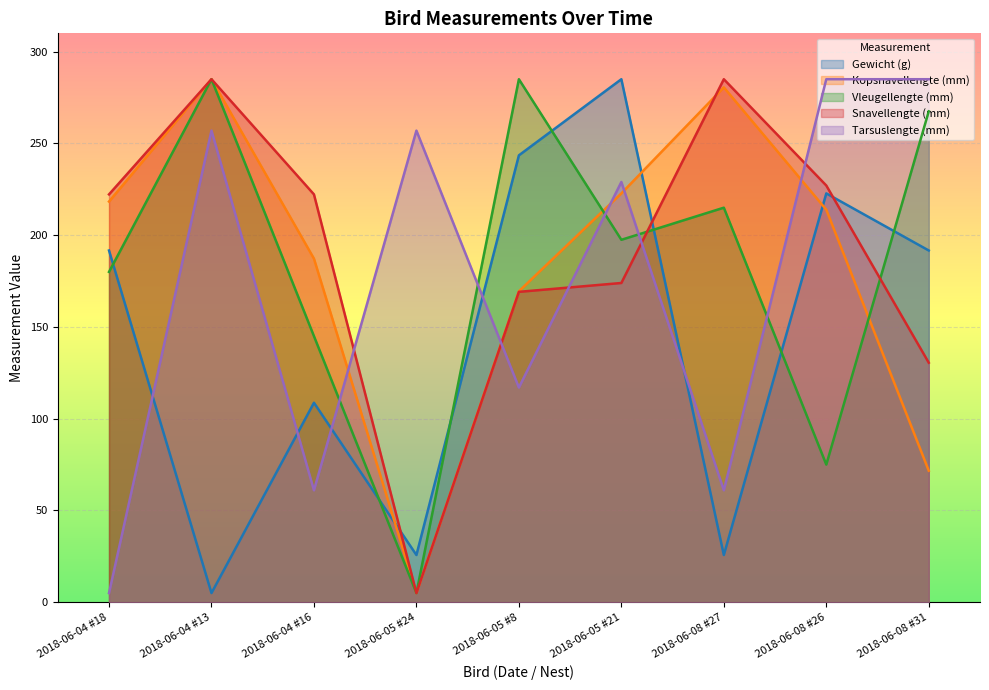

True or false: Tarsuslengte (mm) has a value of 334.8 at 2018-06-05 #24.

False